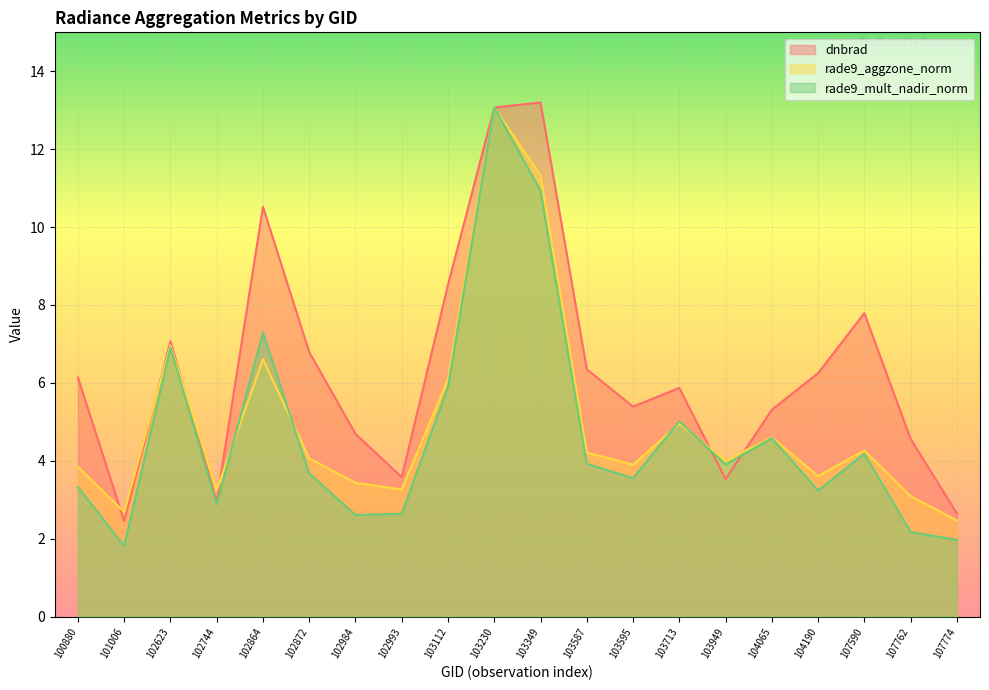

At how many categories does at least one series exceed 2?

20